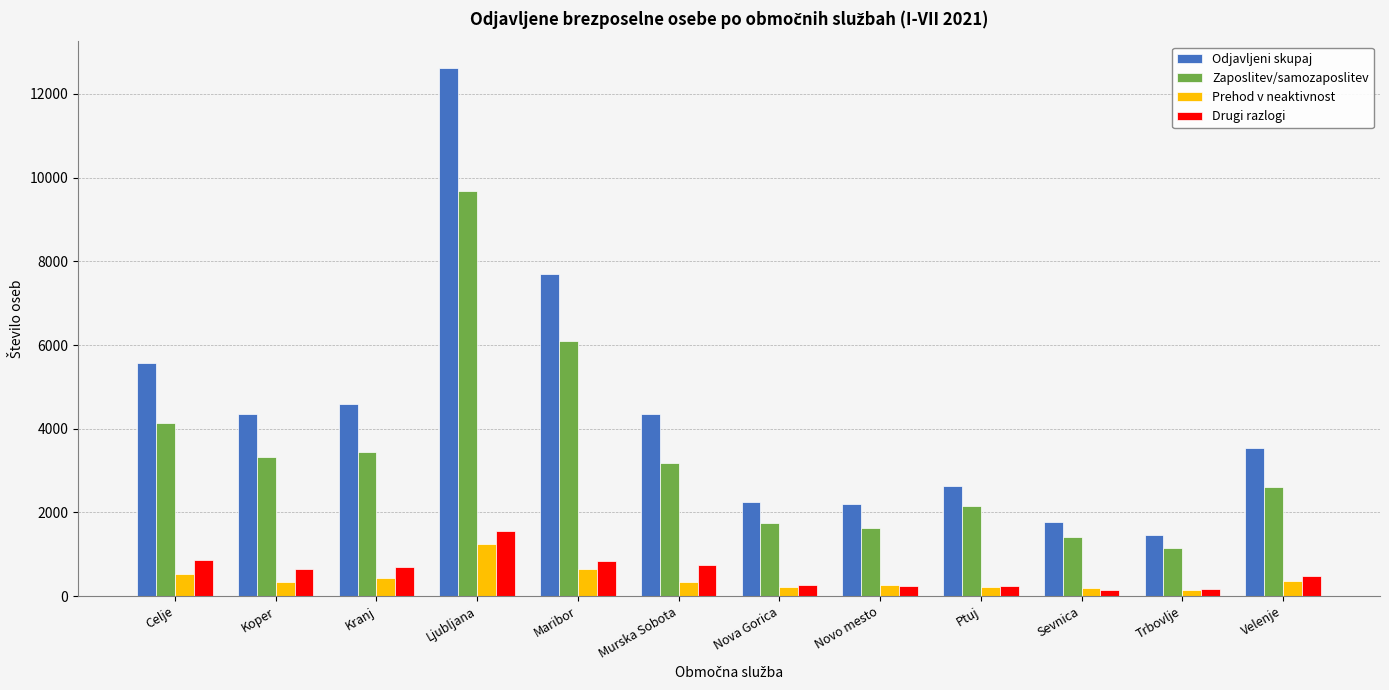

How many bars are there in total?

48